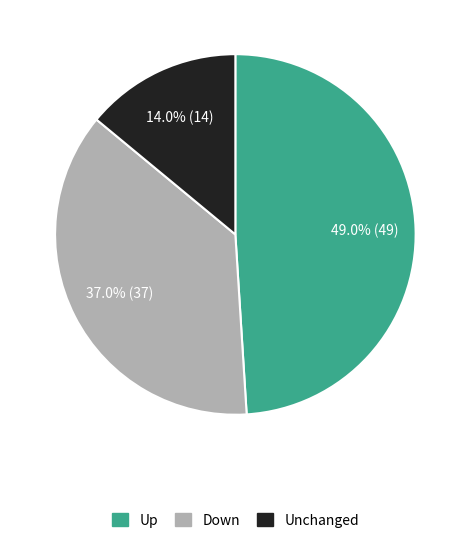

Approximately how many times larger is the value at Down compared to Unchanged?

2.6